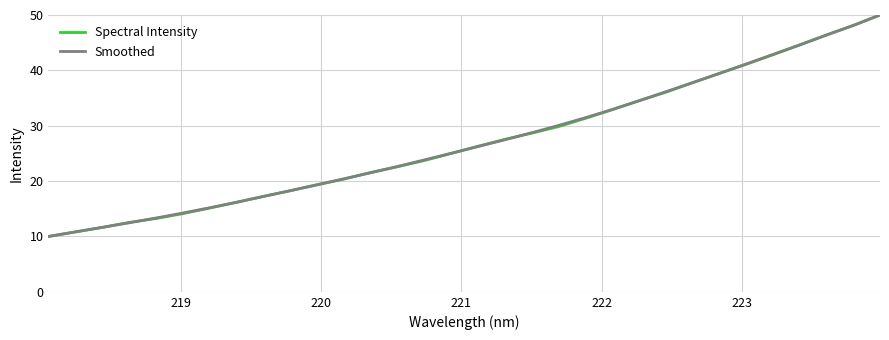

What is the smallest value displayed?

10.0